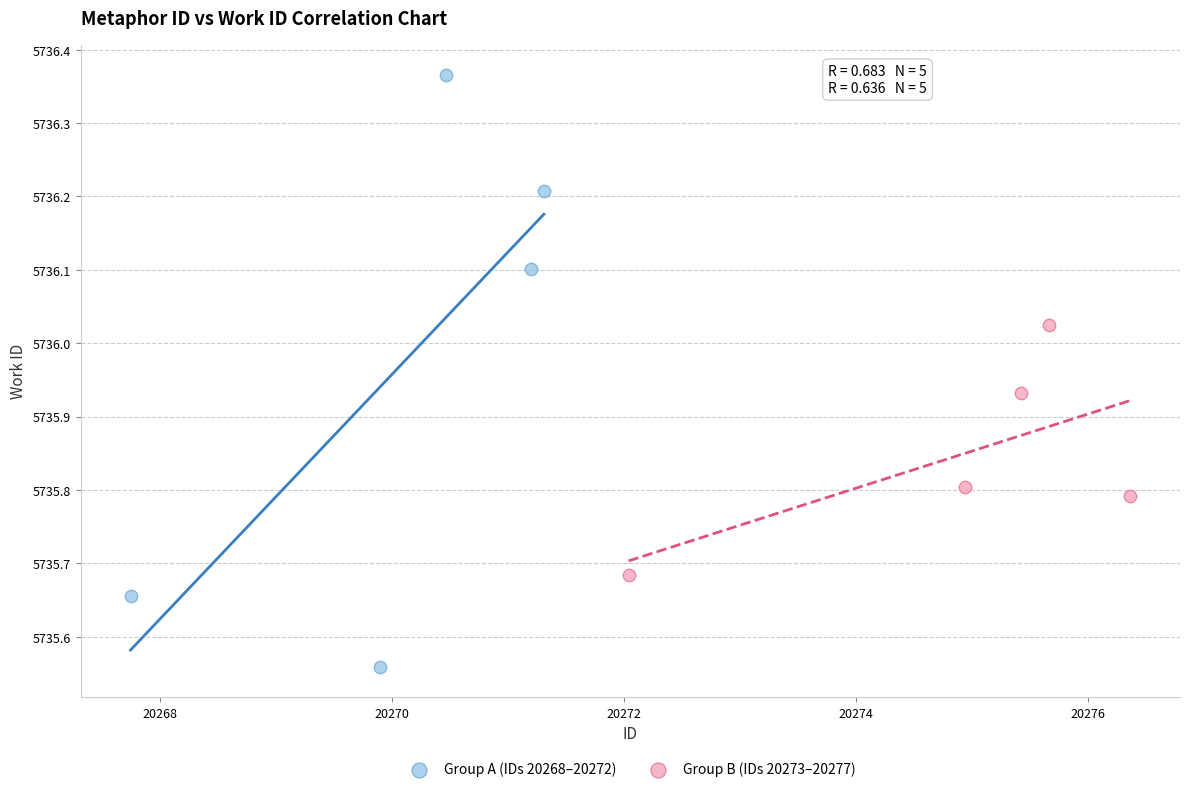

What are all the series names shown in the legend?

Group A (IDs 20268–20272), Group B (IDs 20273–20277)